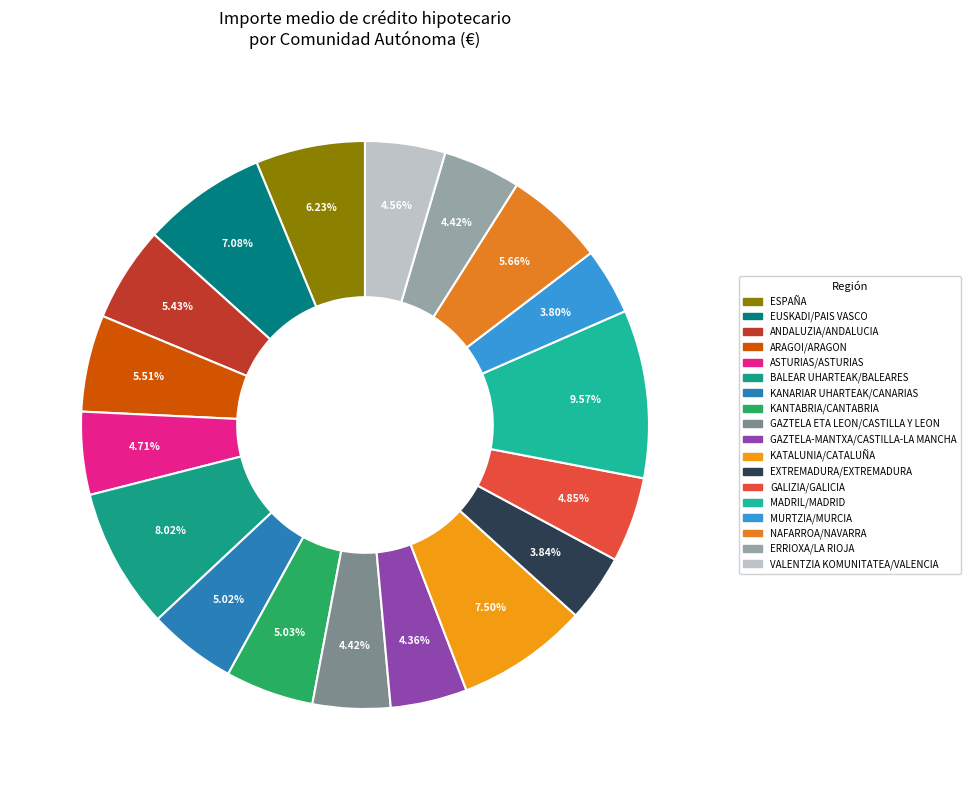

The GAZTELA-MANTXA/CASTILLA-LA MANCHA slice represents 14% of the pie. True or false?

False